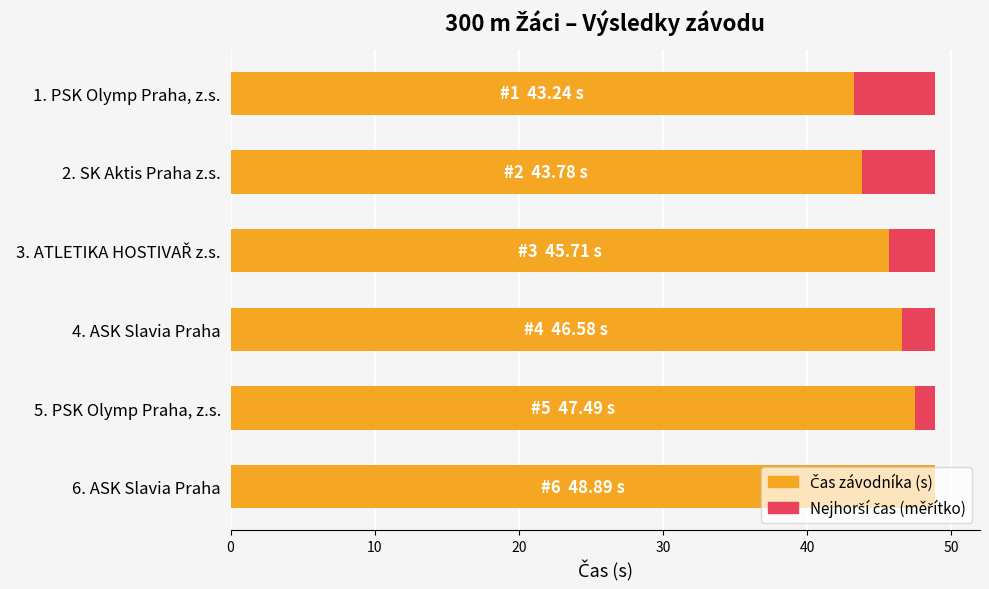

Is it true that Max výkon (závodník) equals 0.7 at 0?

False